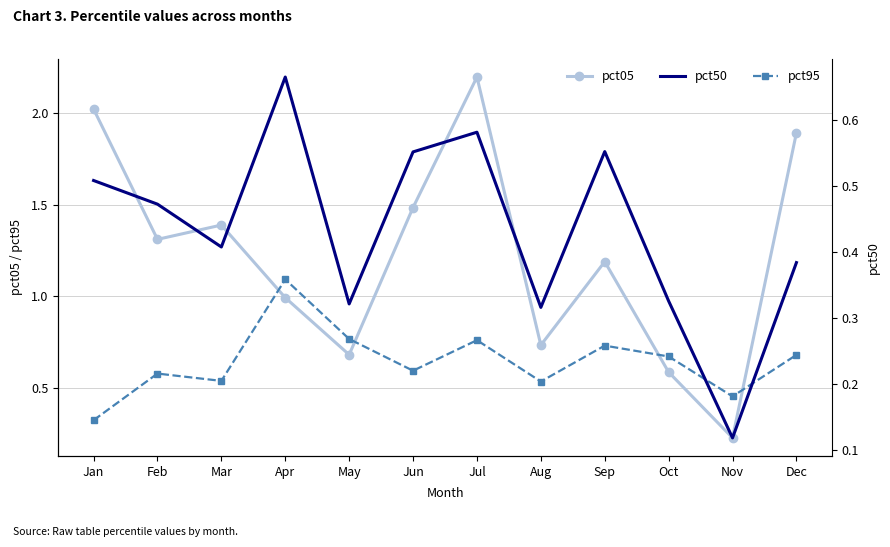

At which category does pct50 reach its first local peak?

Apr